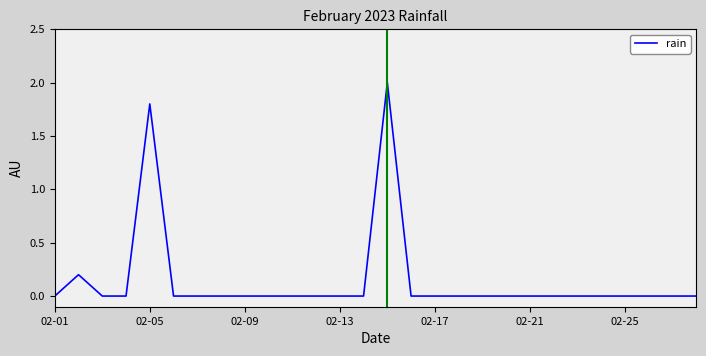

What is the sum of all values?

4.0